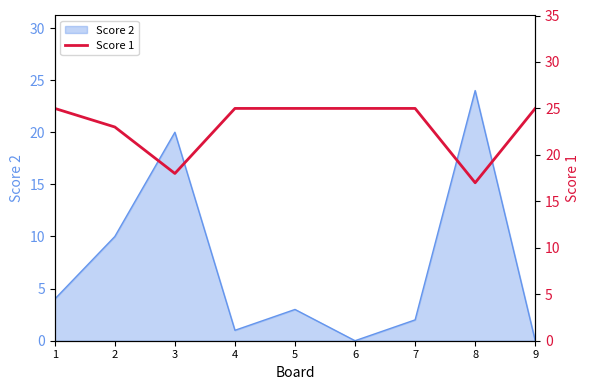

The chart shows a value of 25 at 4. True or false?

True